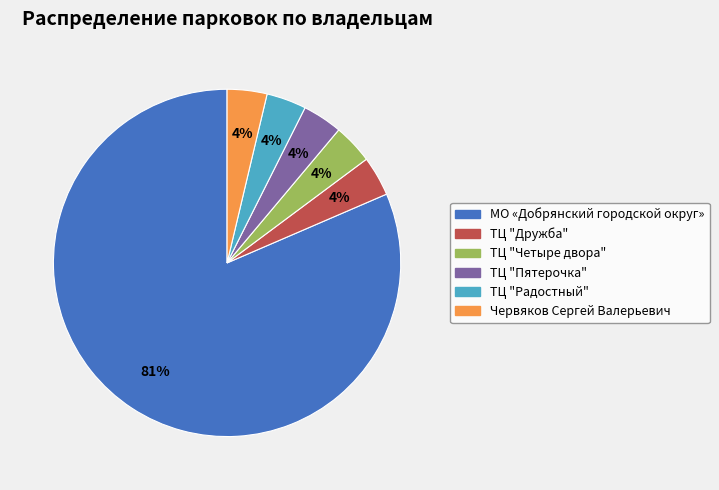

Combined, do ТЦ "Пятерочка" and Червяков Сергей Валерьевич account for over 50%?

No